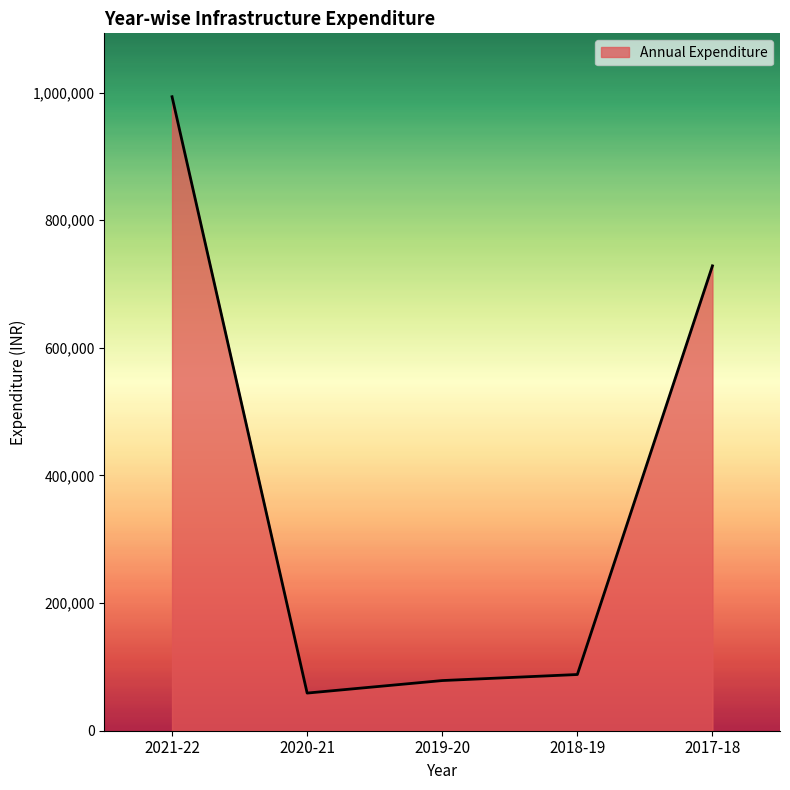

What is the approximate value at 2019-20, to the nearest 50?

78600